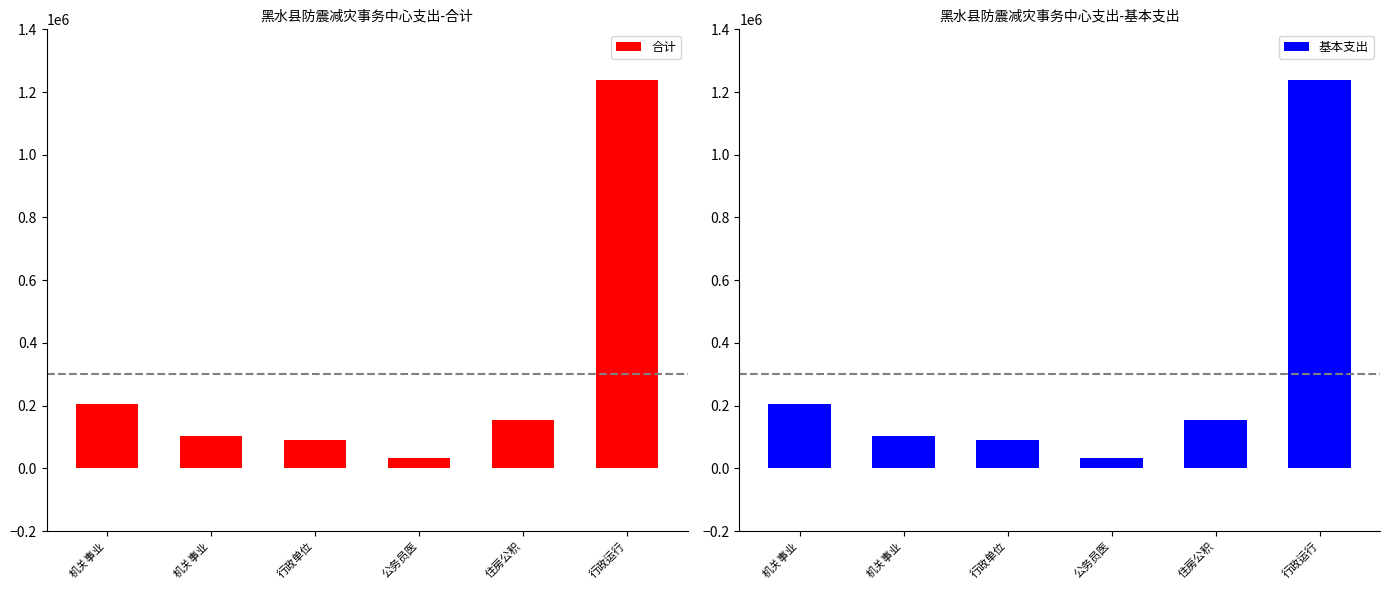

What is the sum of all 合计 values?

1820995.8